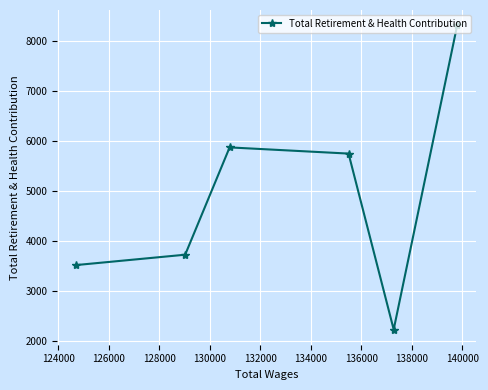

What is the difference between the maximum and minimum values?

6094